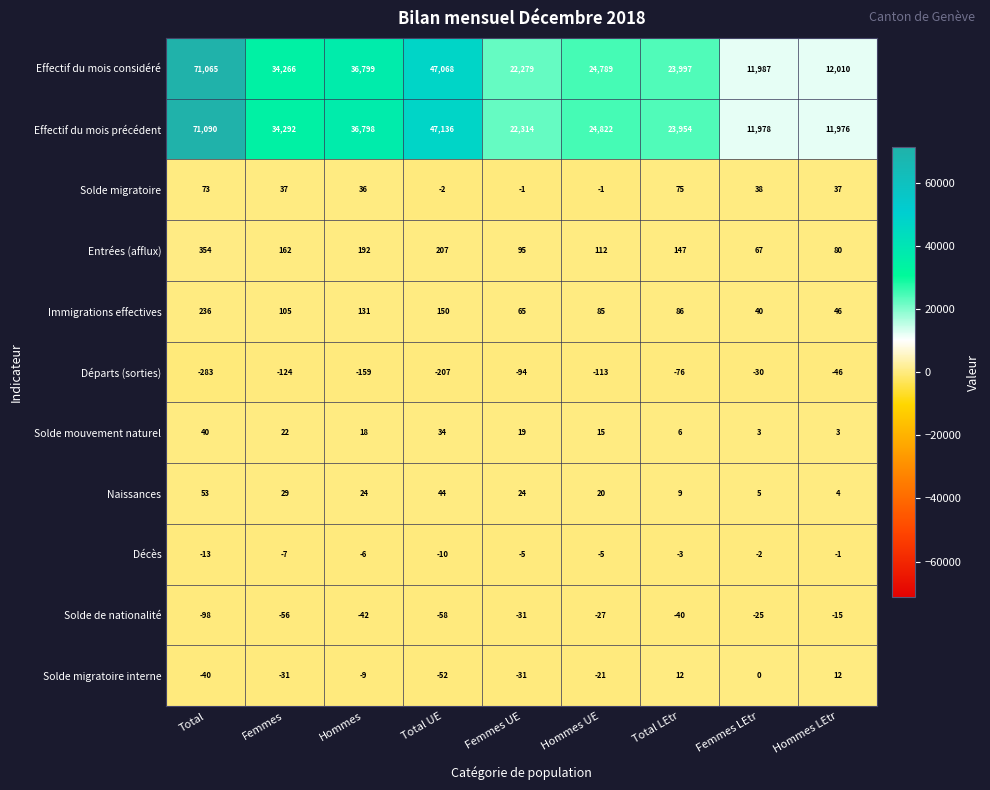

What is the lowest value of the Départs (sorties) series?

-283